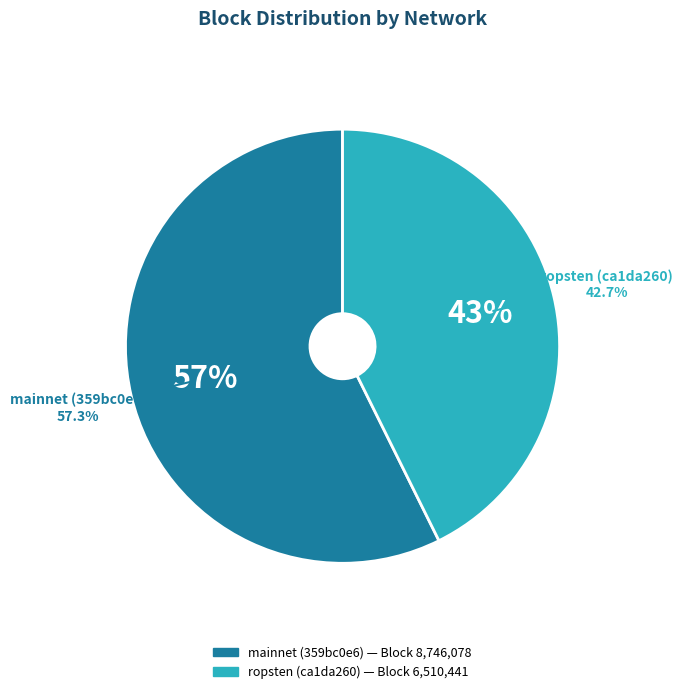

Which category has the smallest portion of the pie?

ropsten (ca1da260)